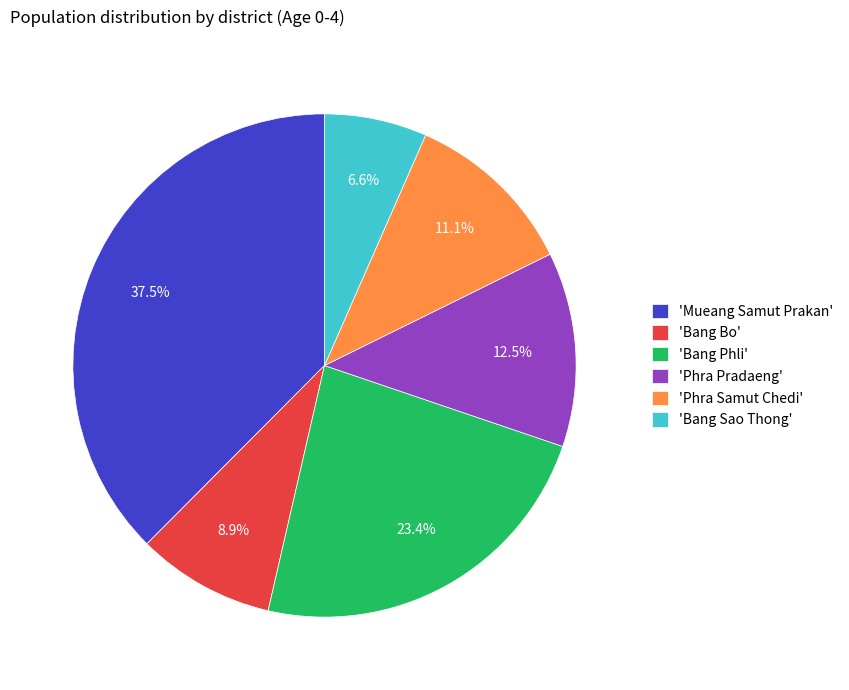

Rank the categories by value from highest to lowest.

'Mueang Samut Prakan', 'Bang Phli', 'Phra Pradaeng', 'Phra Samut Chedi', 'Bang Bo', 'Bang Sao Thong'